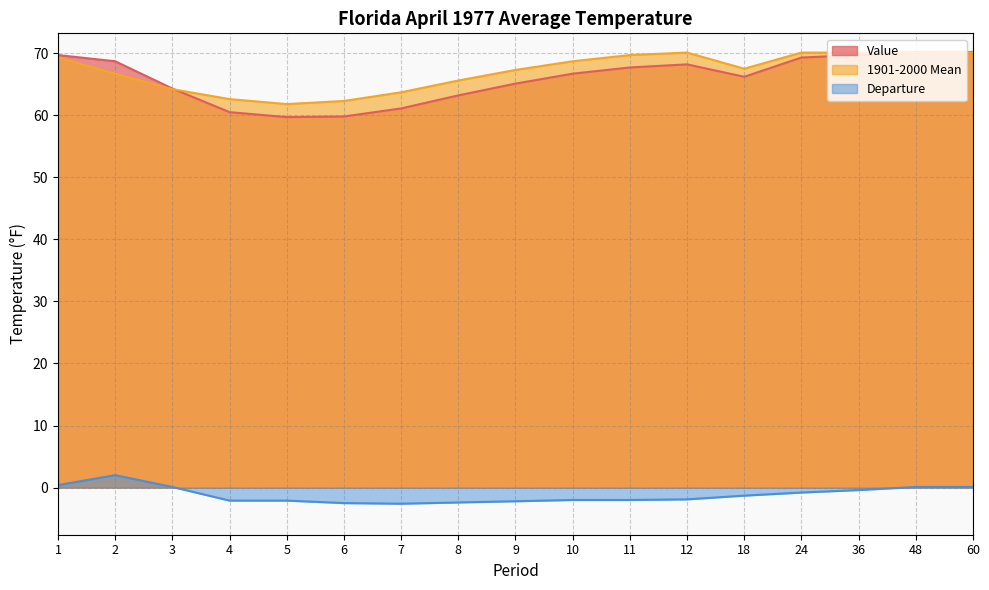

Reading right to left, transcribe all the data shown in this chart.

Value: 70.2	70.2	69.7	69.3	66.2	68.2	67.7	66.7	65.1	63.2	61.1	59.8	59.7	60.5	64.3	68.7	69.7
1901-2000 Mean: 70.1	70.1	70.1	70.1	67.5	70.1	69.7	68.7	67.3	65.6	63.7	62.3	61.8	62.6	64.2	66.7	69.3
Departure: 0.1	0.1	-0.4	-0.8	-1.3	-1.9	-2.0	-2.0	-2.2	-2.4	-2.6	-2.5	-2.1	-2.1	0.1	2.0	0.4